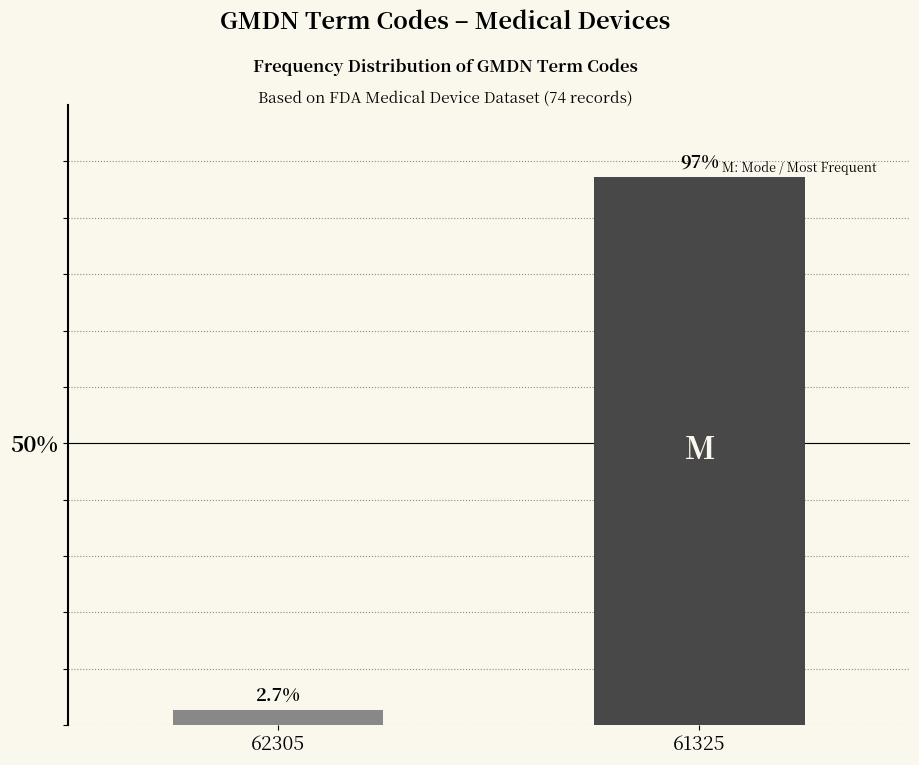

Reading right to left, list all the values displayed in this chart.

61325=97.3	62305=2.7